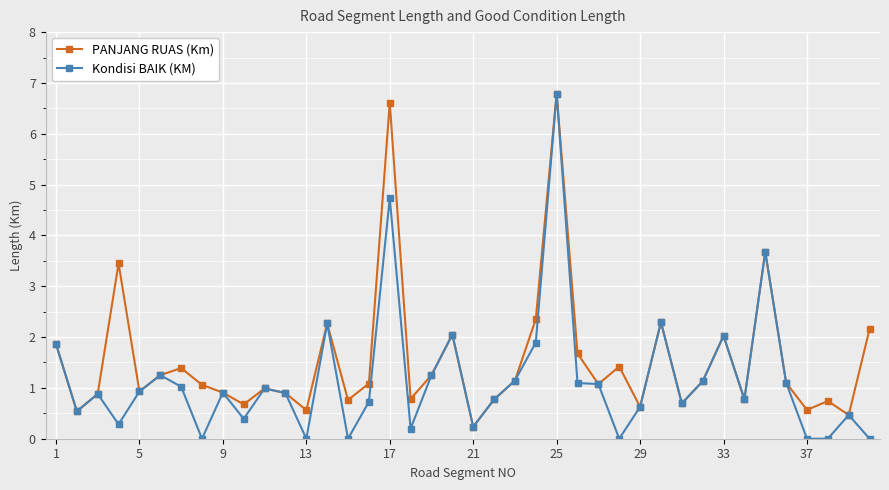

What is the highest value of the PANJANG RUAS (Km) series?

6.8